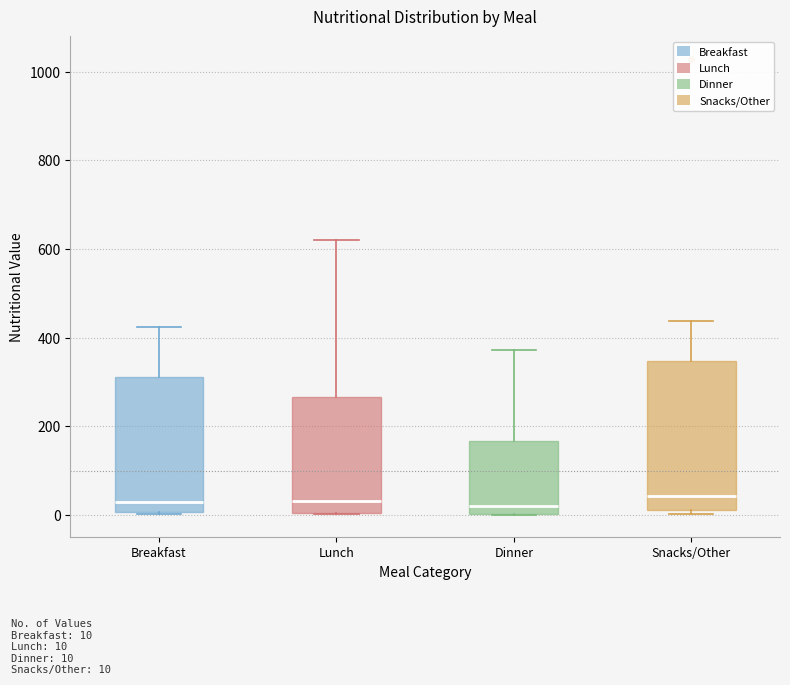

Where does the upper whisker of the box for Breakfast end on the y-axis? The values are not printed on the chart, so give them approximately, as read against the axis.

420